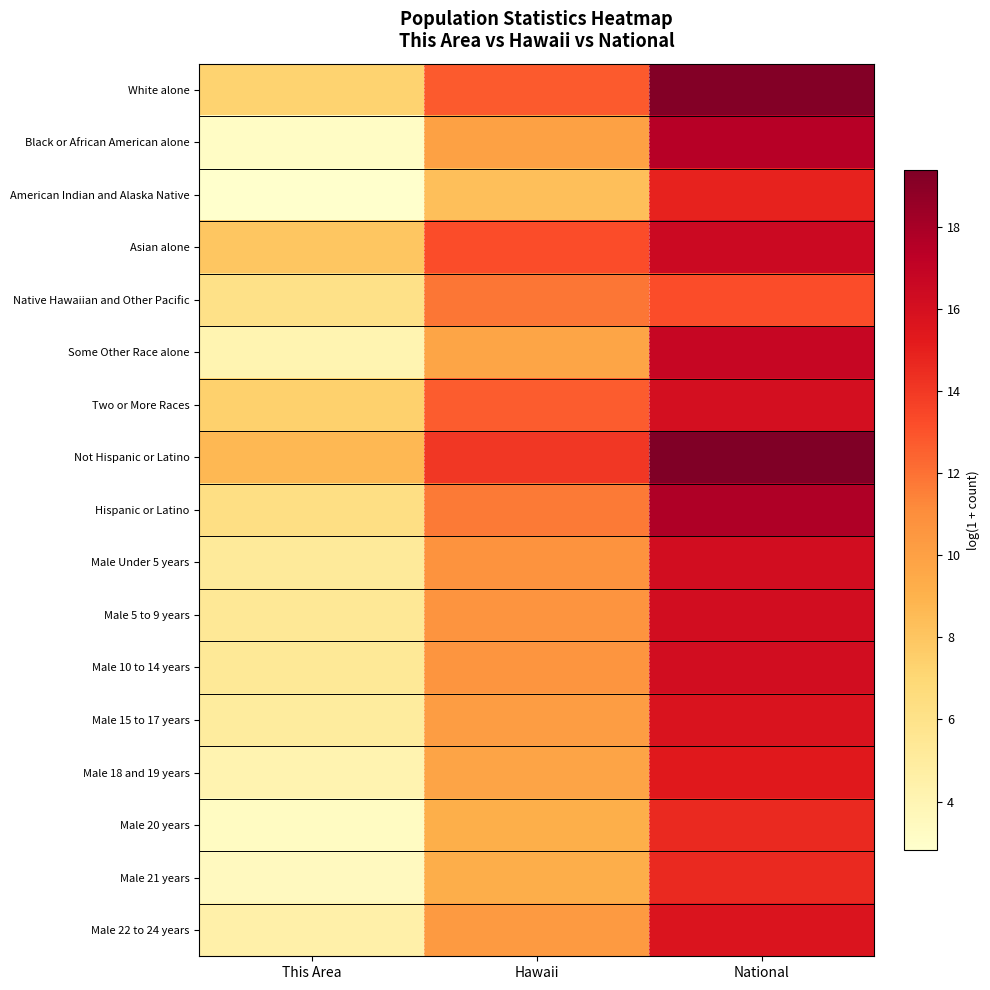

Which category has the highest value across all series?

National